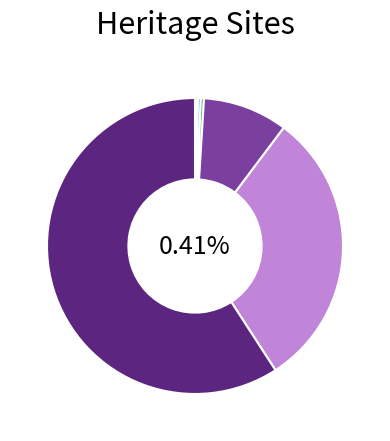

Which category has the biggest portion of the pie?

NEWMARKET RAILWAY STATION COMPLEX